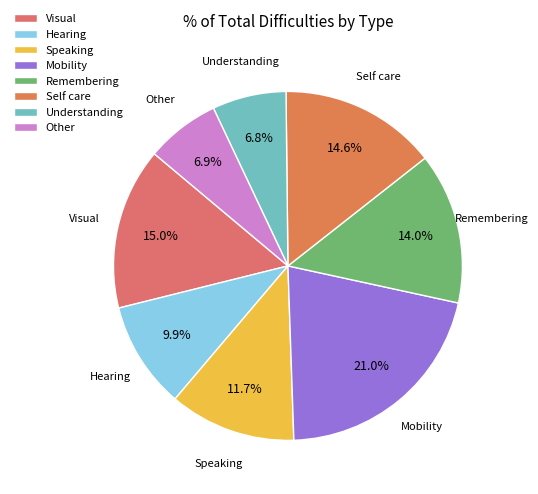

To the nearest percent, what percentage of the pie is Mobility?

21%